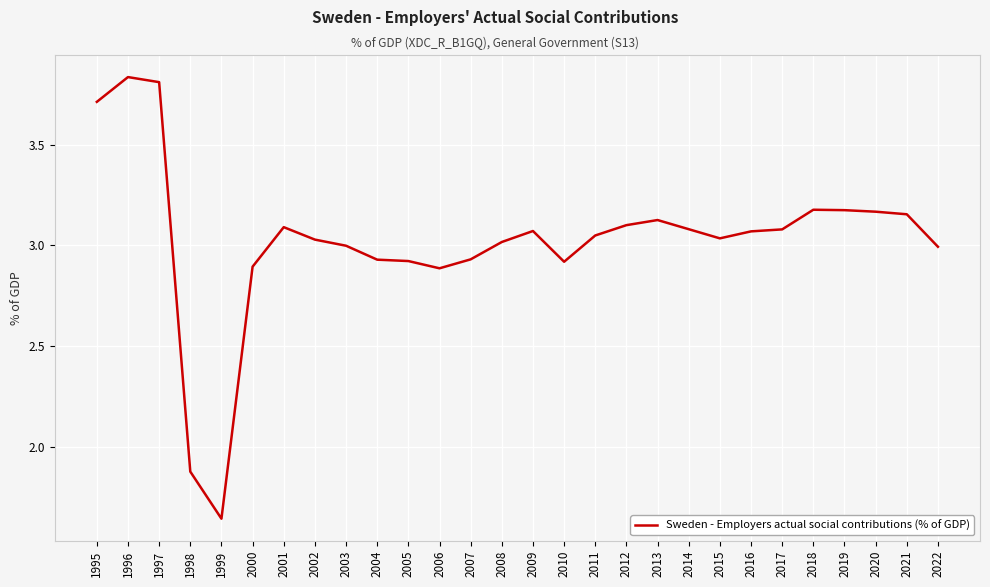

What is the difference between the values at 1999 and 2011?

1.4